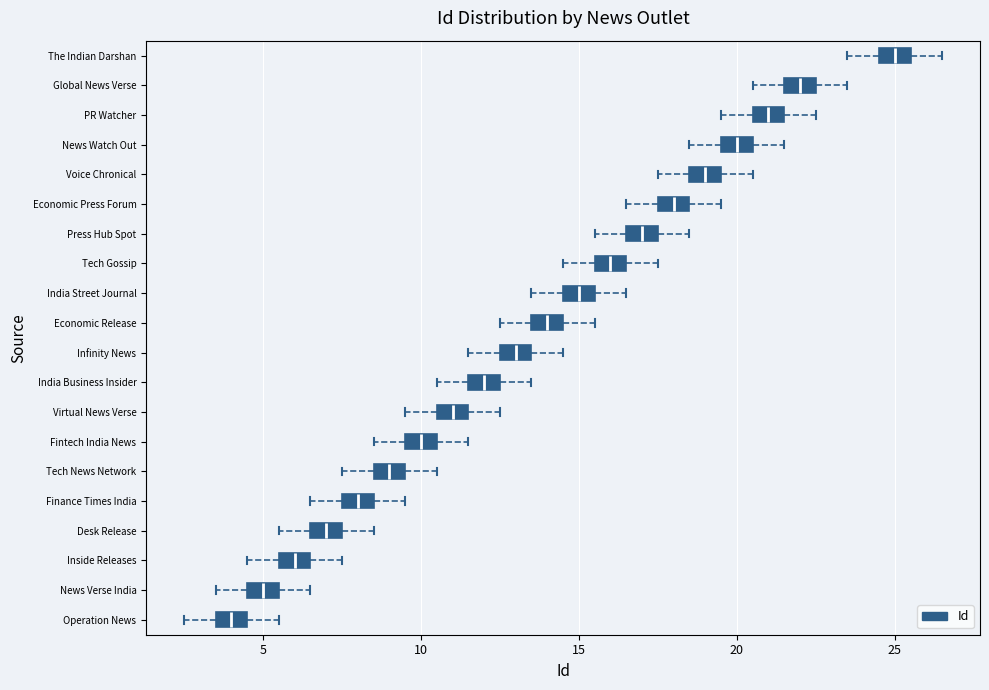

Reading bottom to top, transcribe this box plot: for each box, give where its median line is, the range the box spans, and where its two whiskers end, as read against the x-axis. The values are not printed on the chart, so give them approximately, as read against the axis.

Operation News: median 4.0, box 3.5 to 4.5, whiskers 2.5 to 5.5
News Verse India: median 5.0, box 4.5 to 5.5, whiskers 3.5 to 6.5
Inside Releases: median 6.0, box 5.5 to 6.5, whiskers 4.5 to 7.5
Desk Release: median 7.0, box 6.5 to 7.5, whiskers 5.5 to 8.5
Finance Times India: median 8.0, box 7.5 to 8.5, whiskers 6.5 to 9.5
Tech News Network: median 9.0, box 8.5 to 9.5, whiskers 7.5 to 10.5
Fintech India News: median 10.0, box 9.5 to 10.5, whiskers 8.5 to 11.5
Virtual News Verse: median 11.0, box 10.5 to 11.5, whiskers 9.5 to 12.5
India Business Insider: median 12.0, box 11.5 to 12.5, whiskers 10.5 to 13.5
Infinity News: median 13.0, box 12.5 to 13.5, whiskers 11.5 to 14.5
Economic Release: median 14.0, box 13.5 to 14.5, whiskers 12.5 to 15.5
India Street Journal: median 15.0, box 14.5 to 15.5, whiskers 13.5 to 16.5
Tech Gossip: median 16.0, box 15.5 to 16.5, whiskers 14.5 to 17.5
Press Hub Spot: median 17.0, box 16.5 to 17.5, whiskers 15.5 to 18.5
Economic Press Forum: median 18.0, box 17.5 to 18.5, whiskers 16.5 to 19.5
Voice Chronical: median 19.0, box 18.5 to 19.5, whiskers 17.5 to 20.5
News Watch Out: median 20.0, box 19.5 to 20.5, whiskers 18.5 to 21.5
PR Watcher: median 21.0, box 20.5 to 21.5, whiskers 19.5 to 22.5
Global News Verse: median 22.0, box 21.5 to 22.5, whiskers 20.5 to 23.5
The Indian Darshan: median 25.0, box 24.5 to 25.5, whiskers 23.5 to 26.5